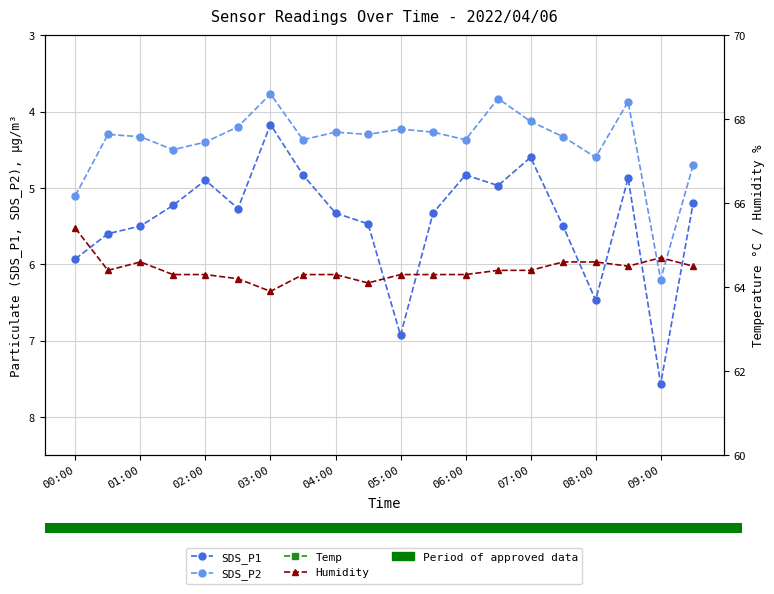

What is the greatest value displayed?

65.4